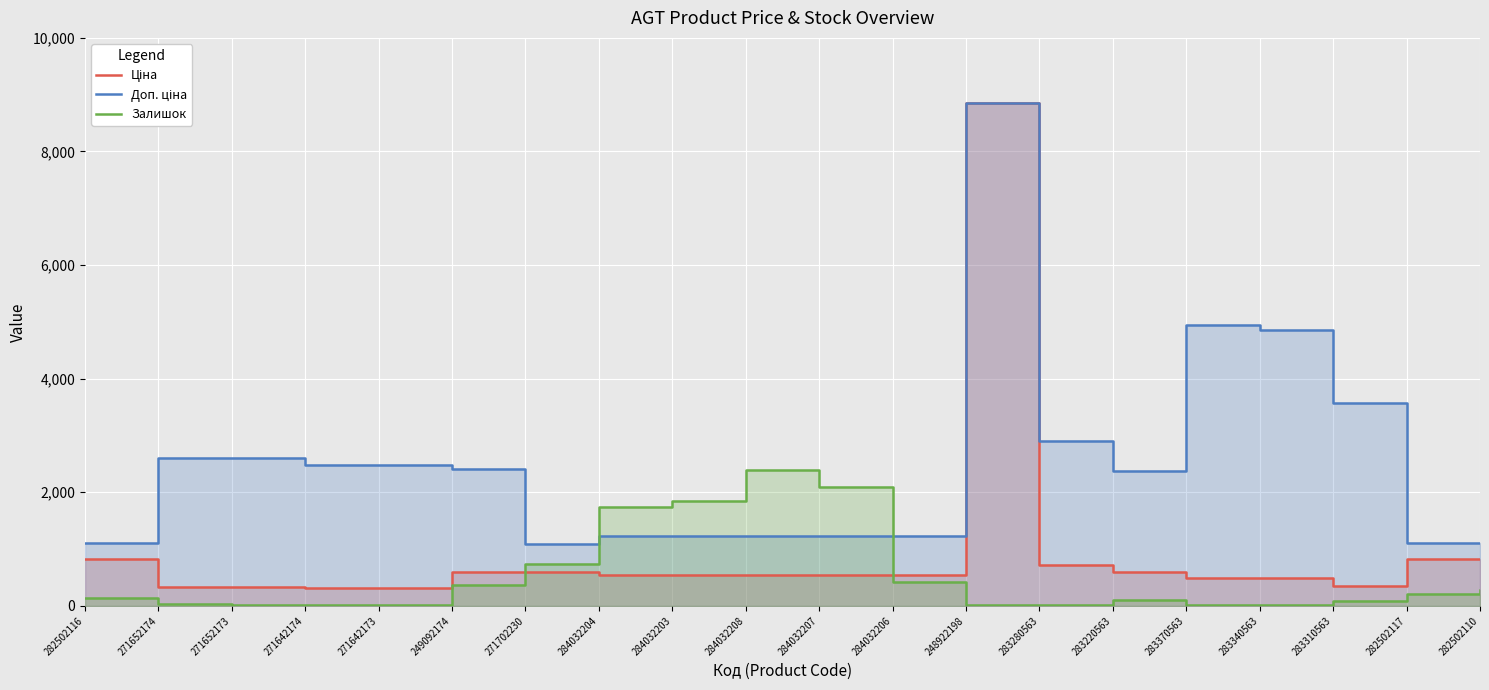

How many data points in Залишок are above 135?

9